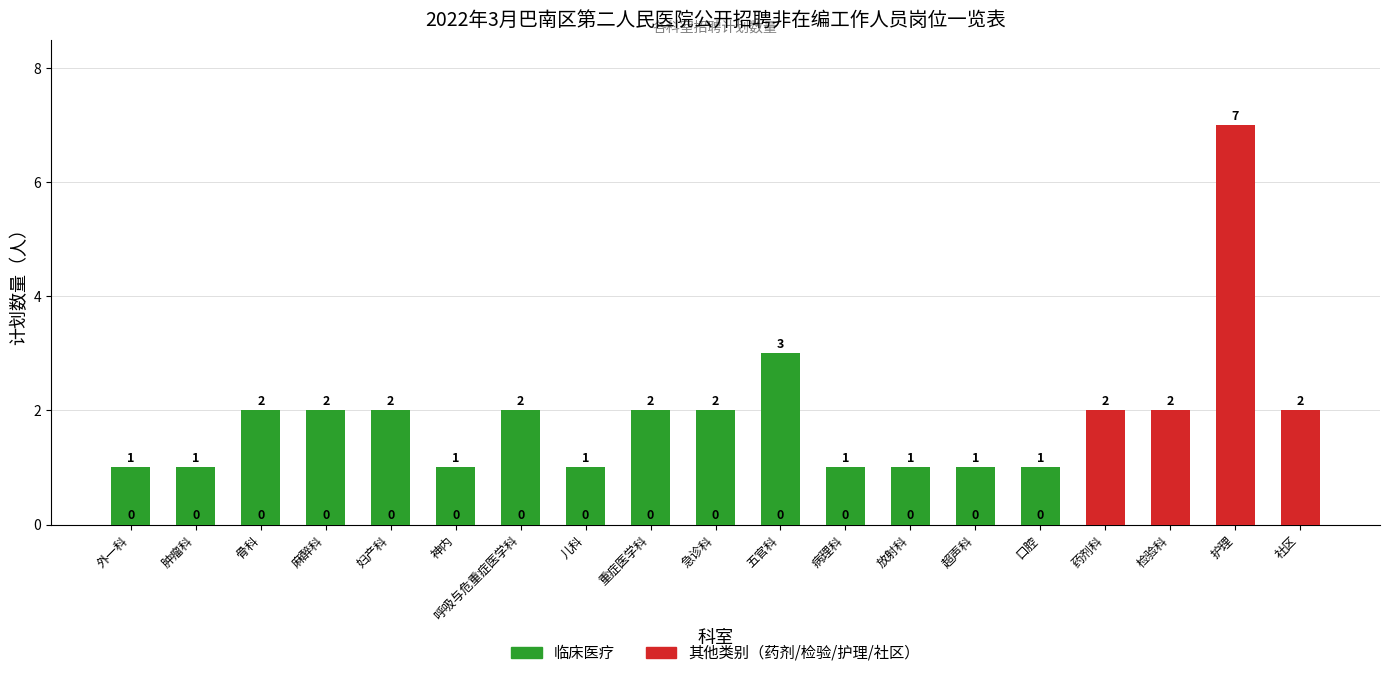

How many data points in 临床医疗 are above 1?

7